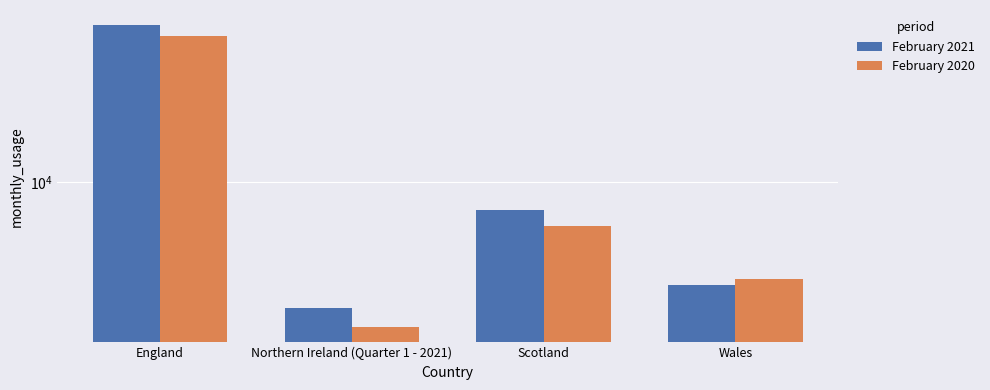

What is the average value of the February 2020 series?

16866